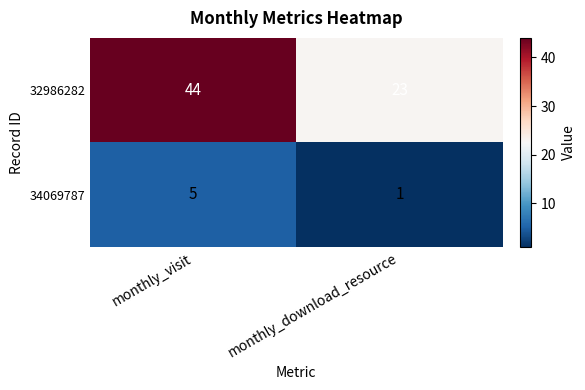

How many data points does each series have?

2